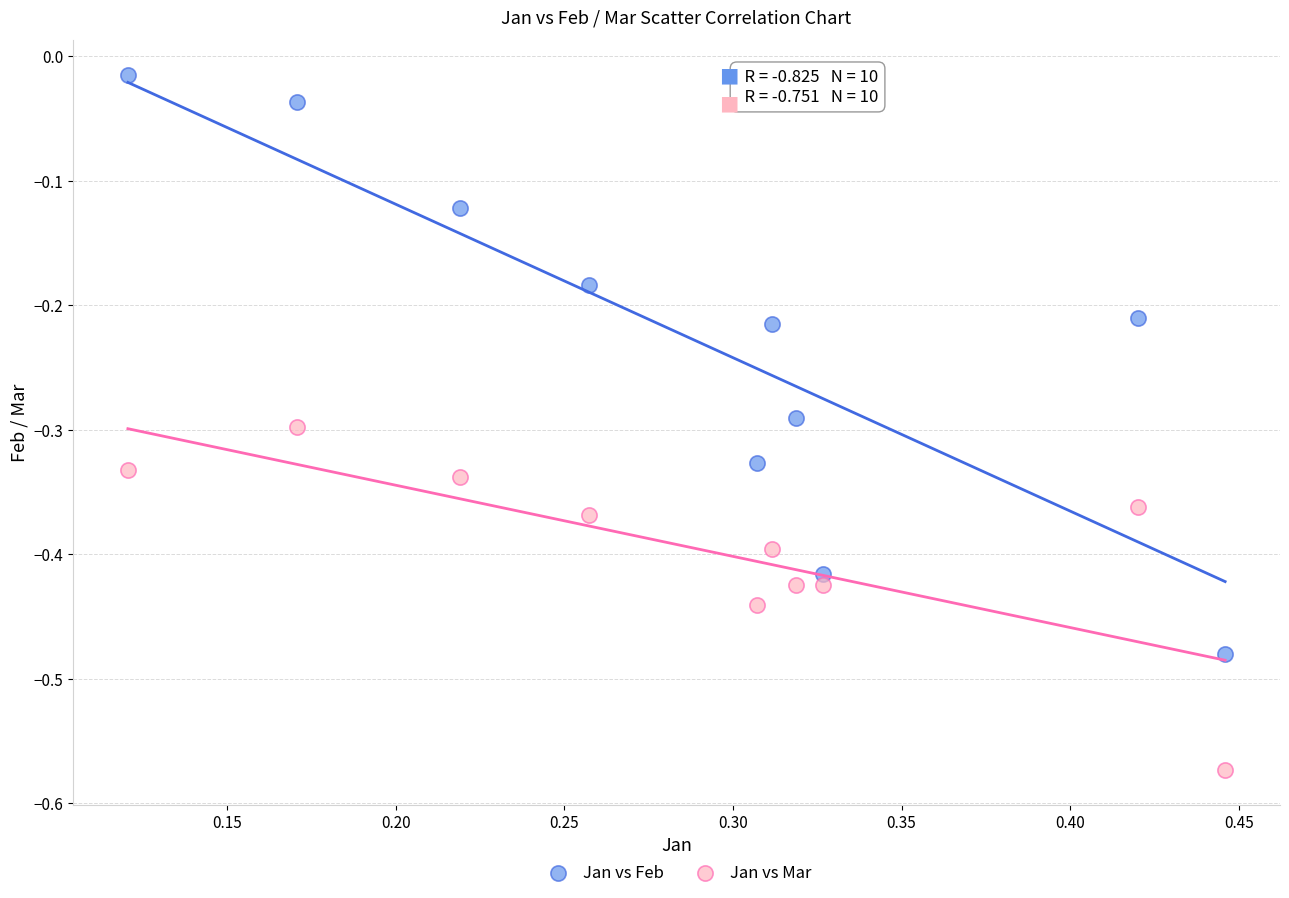

Across all data points, what is the range of X values (max minus min)?

0.3